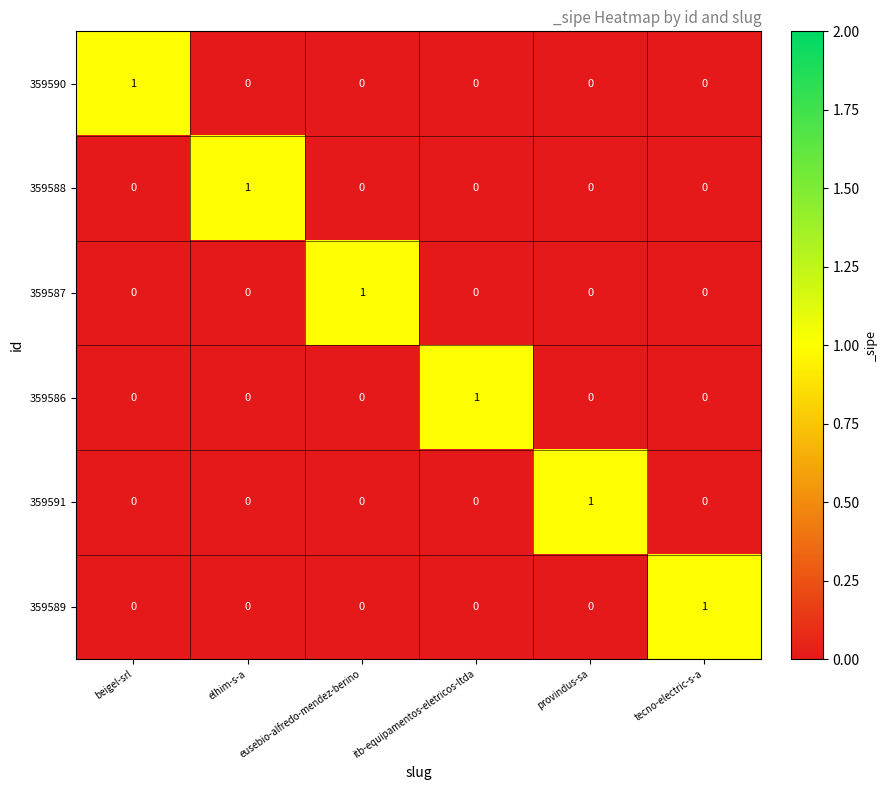

What is the total value across all series at itb-equipamentos-eletricos-ltda?

1